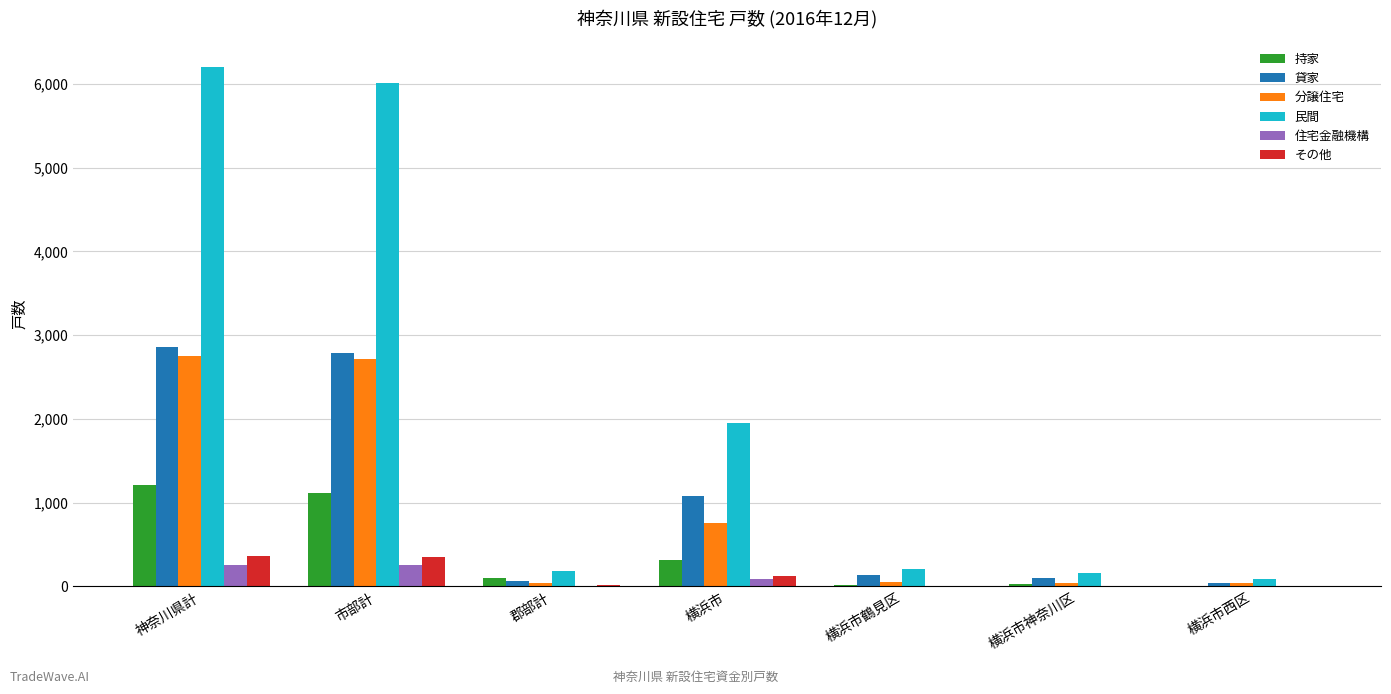

Between 神奈川県計 and 横浜市鶴見区, which series saw the biggest shift?

民間